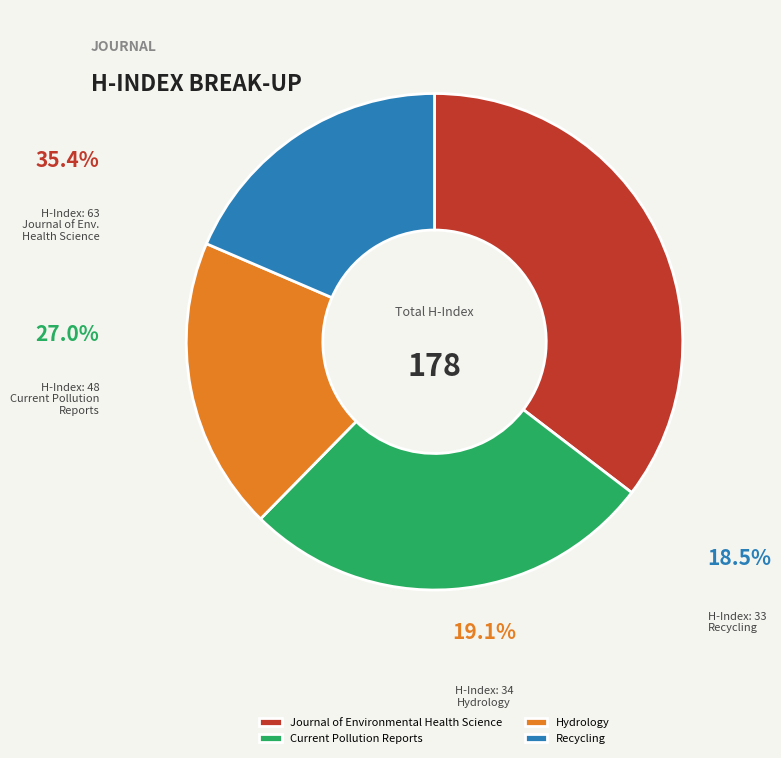

To the nearest percent, what portion does Journal of Environmental
Health Science (H=63) represent?

35%